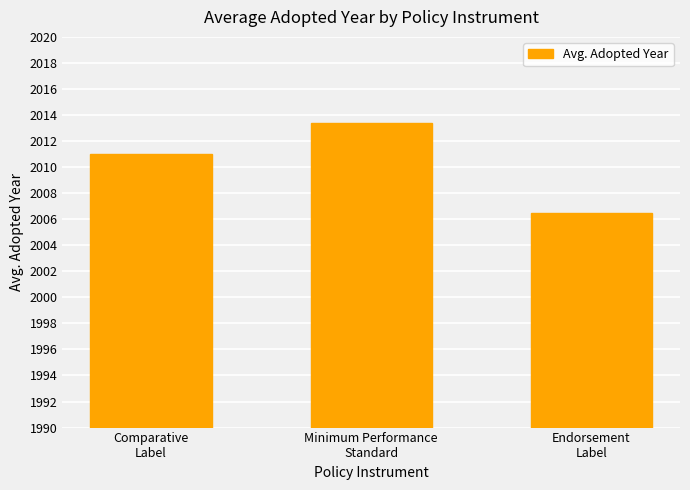

The value at Comparative
Label is 1073.1. True or false?

False